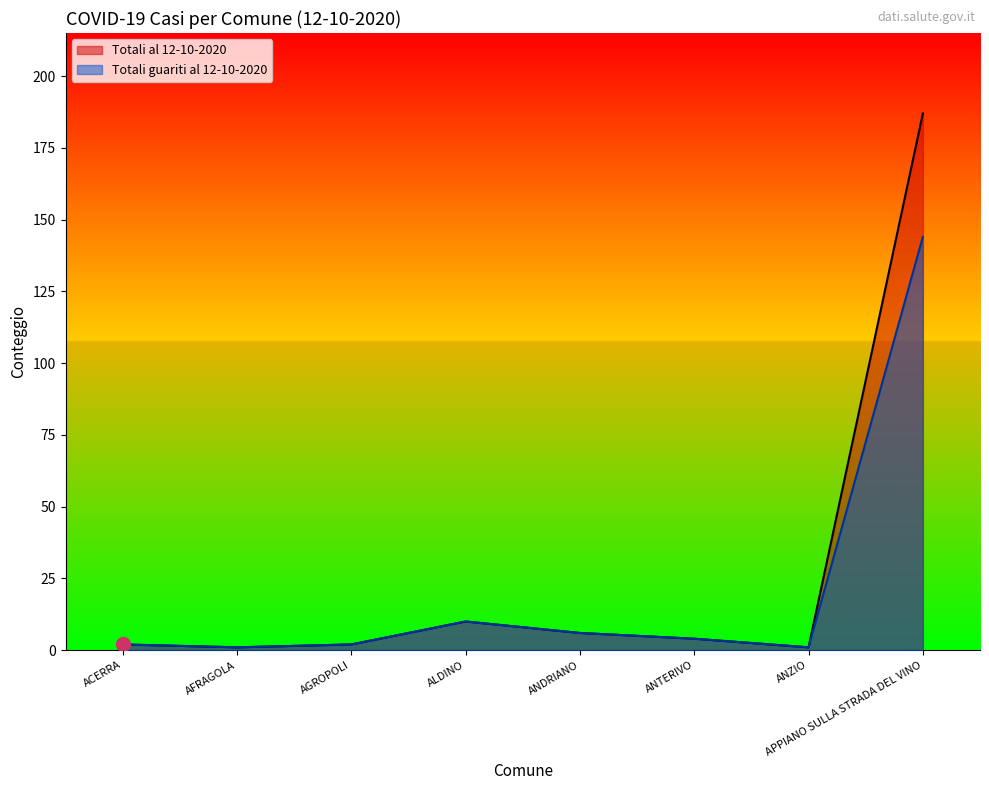

What is the label of the 5th point from the right?

ALDINO